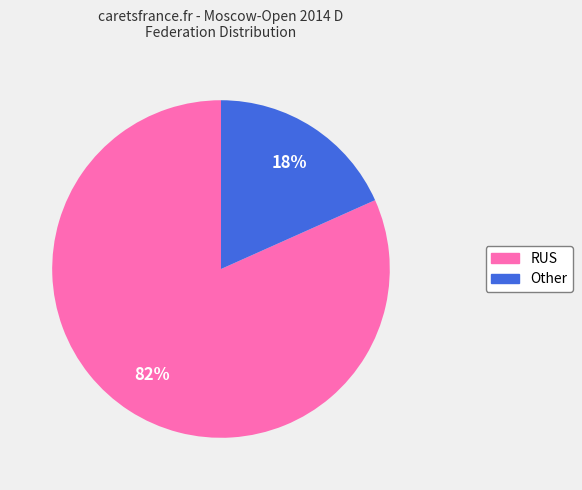

To the nearest percent, what is the combined percentage of RUS and Other?

100%